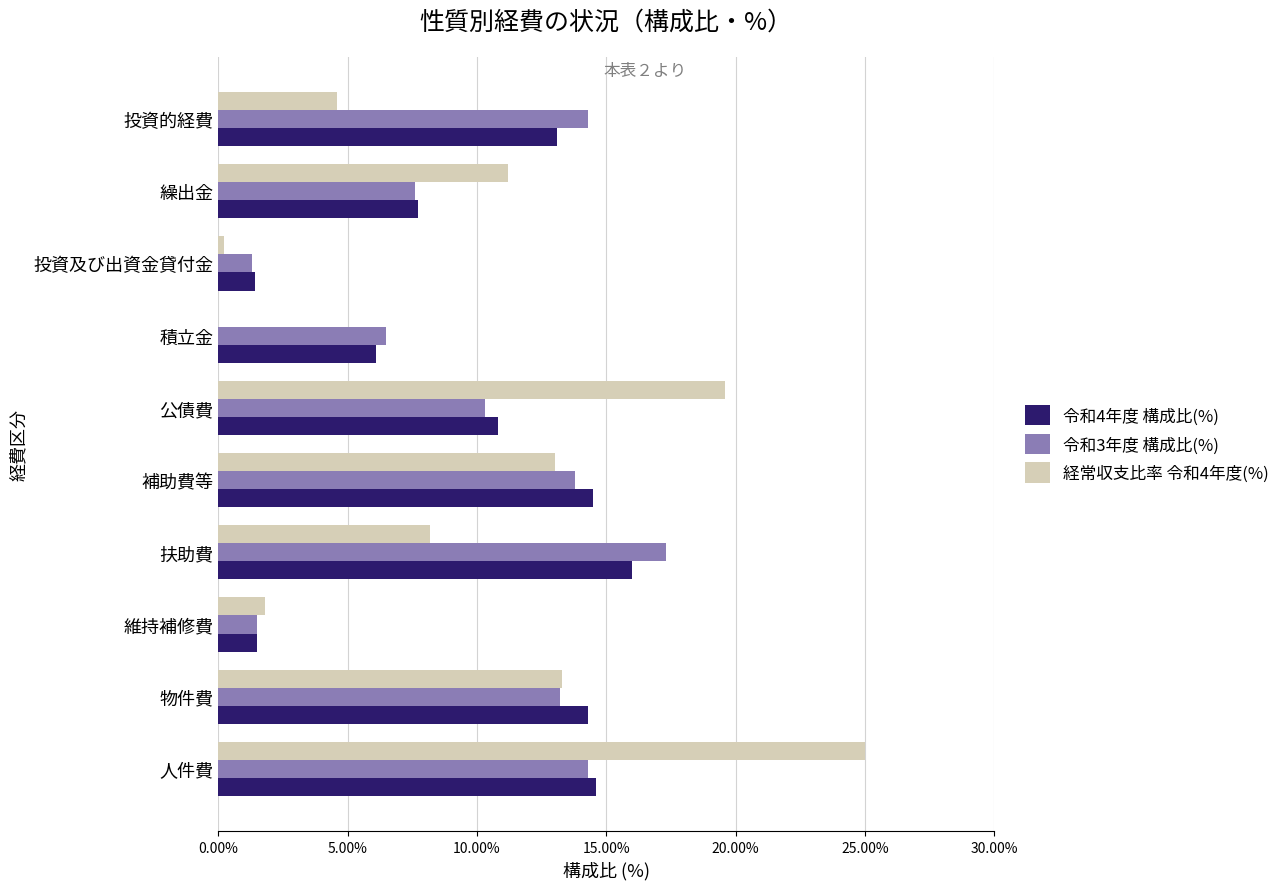

What is the total value across all series at 維持補修費?

4.8